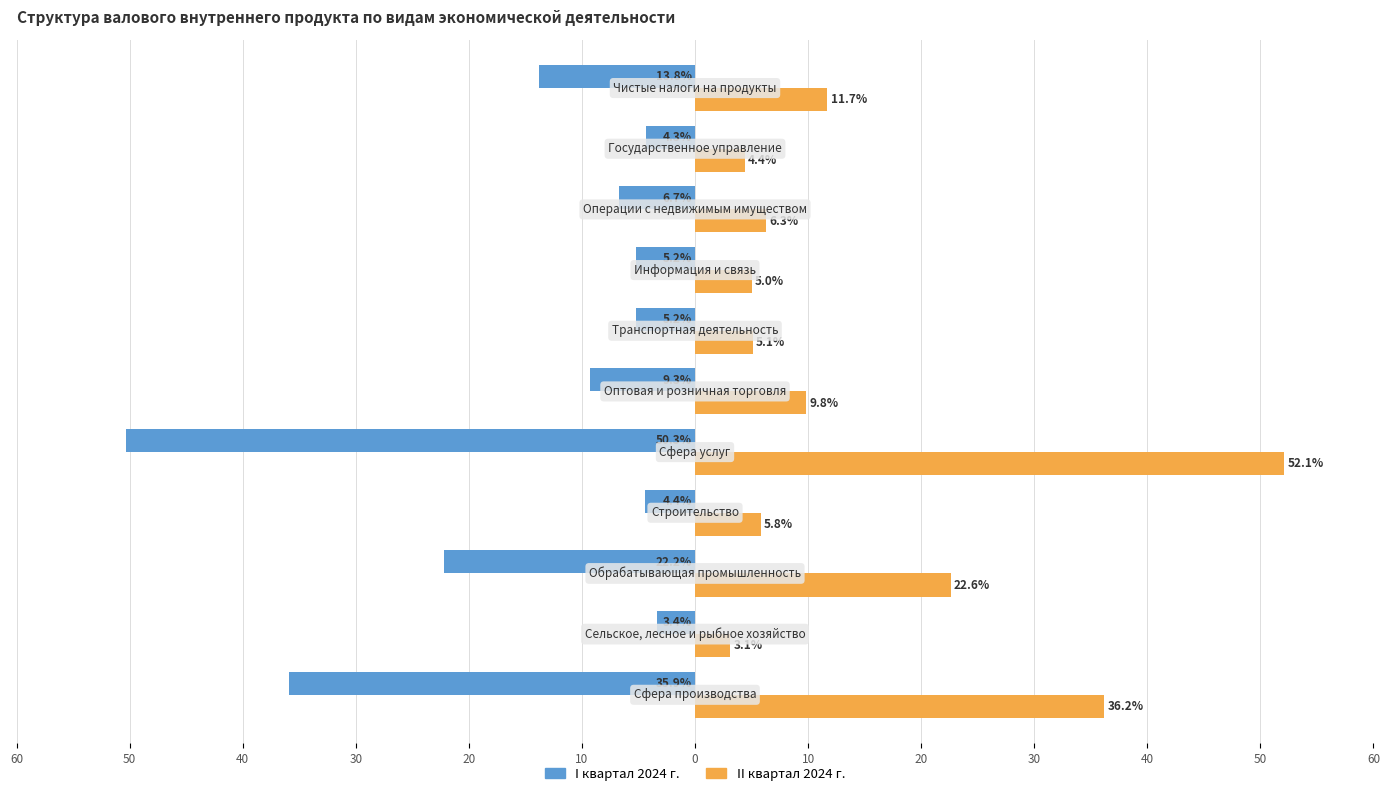

What are all the series names shown in the legend?

I квартал 2024 г., II квартал 2024 г.